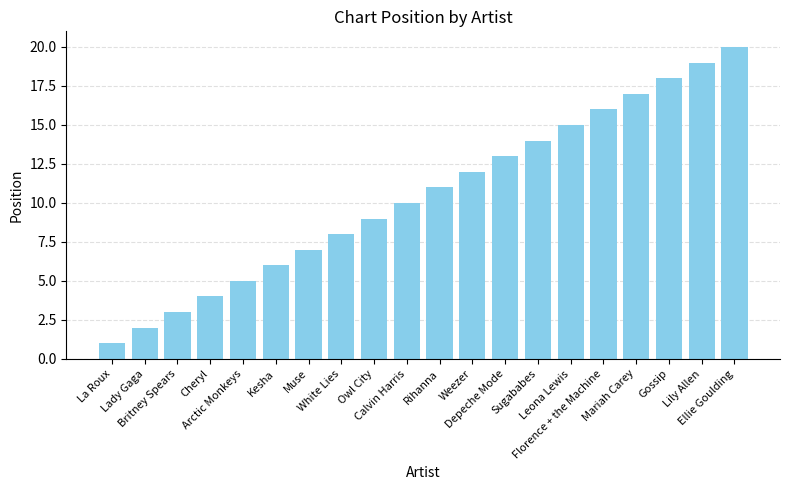

What position from the left is White Lies?

8